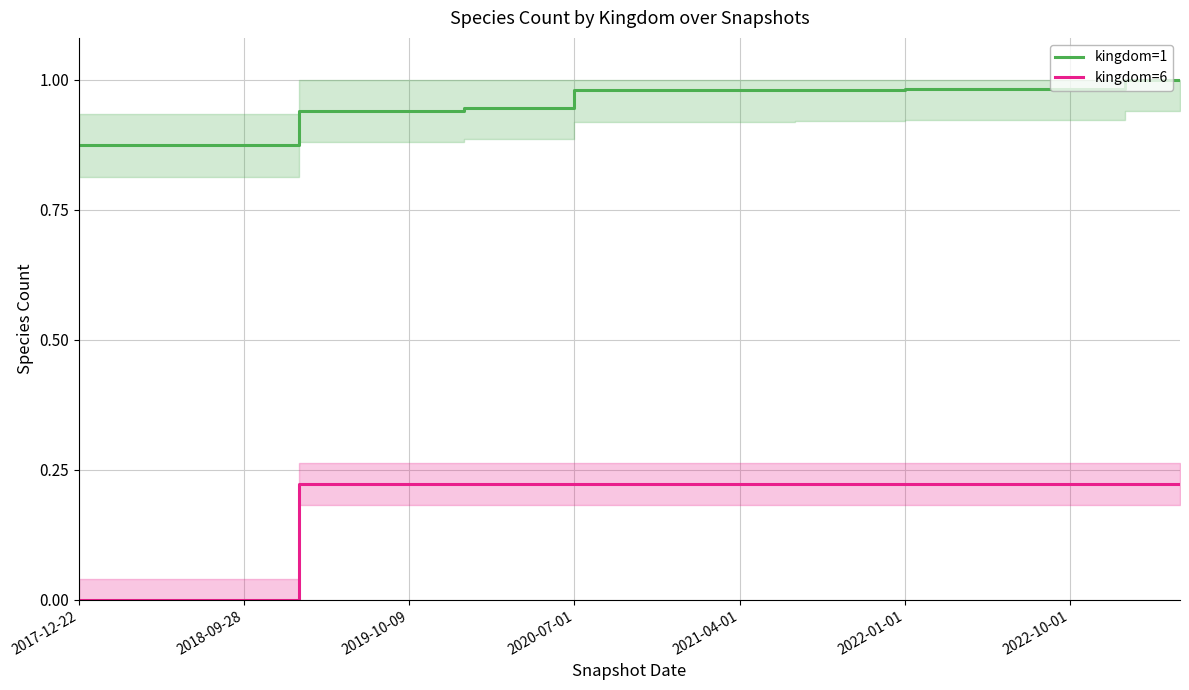

True or false: kingdom=1 and kingdom=6 cross at least once.

False